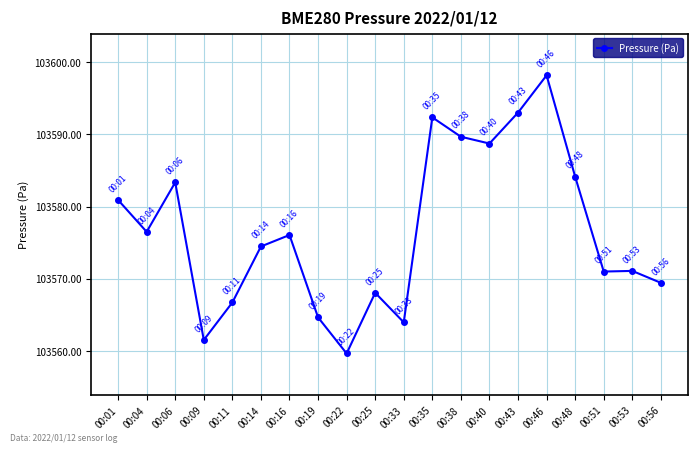

What is the change in value from 00:46 to 00:48?

-14.0